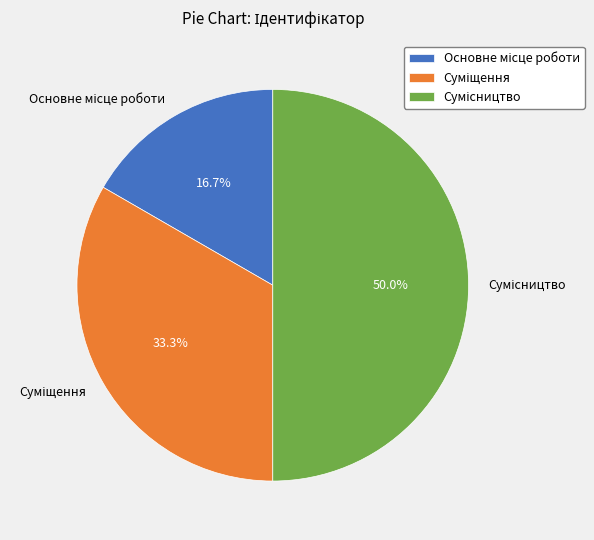

The Суміщення slice represents 33% of the pie. True or false?

True